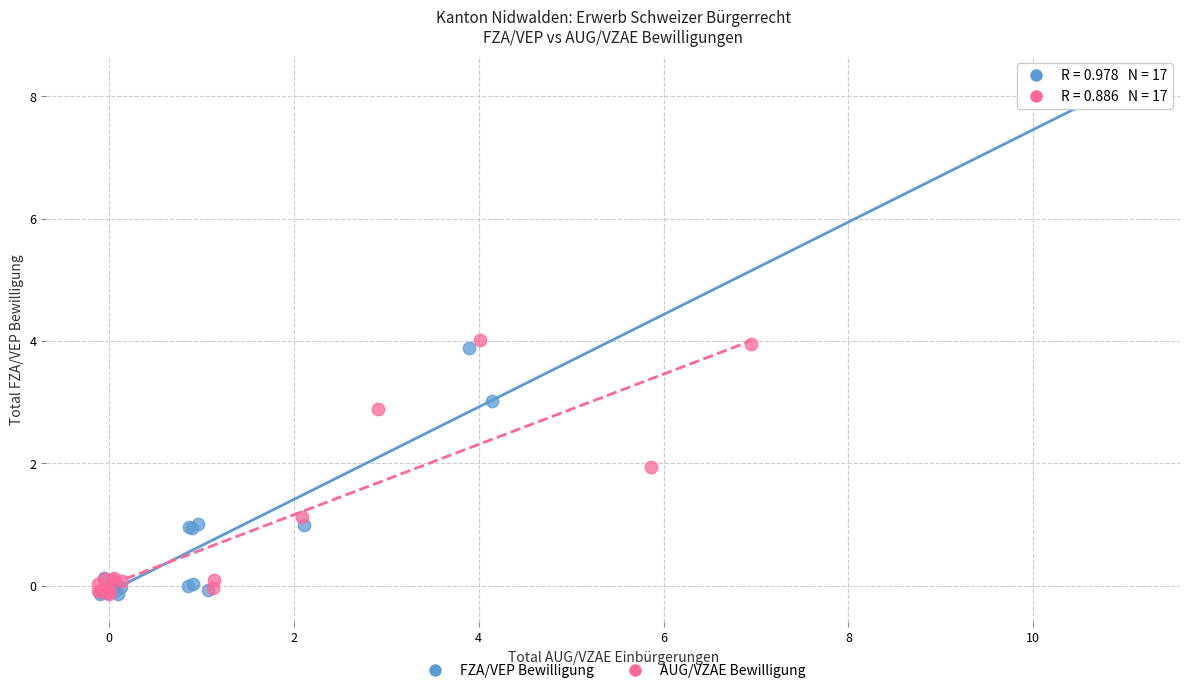

Which series contains the highest Y value?

FZA/VEP Bewilligung